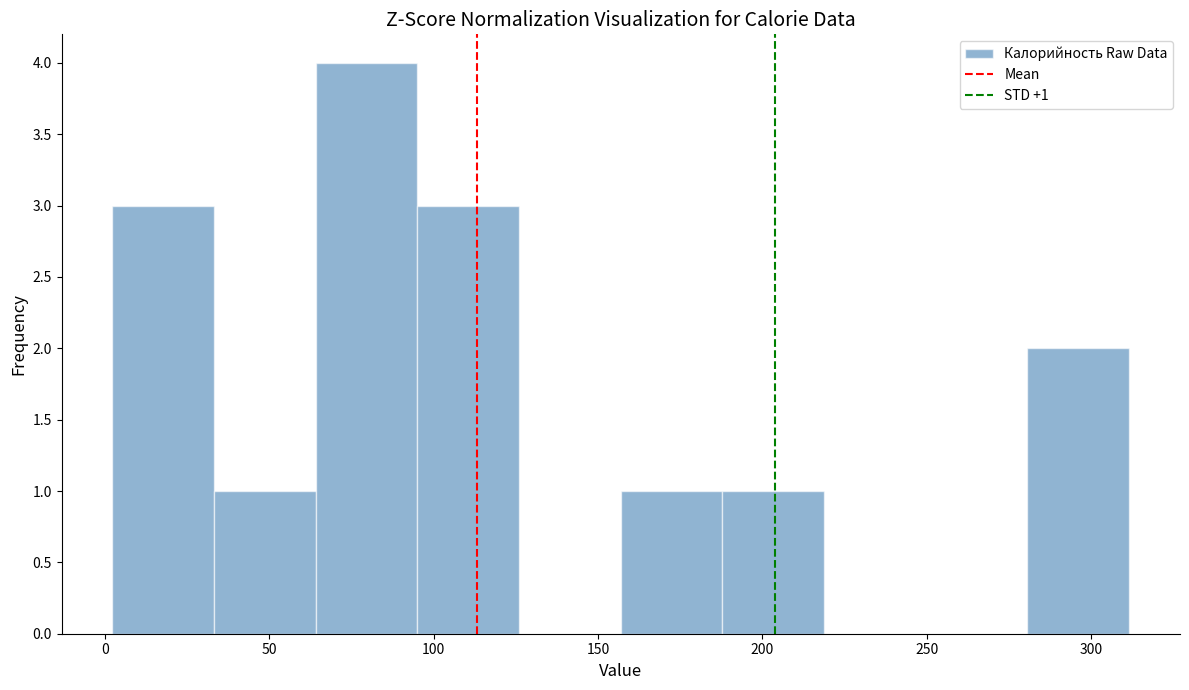

Over which range of the x-axis is the bar tallest?

65 to 95